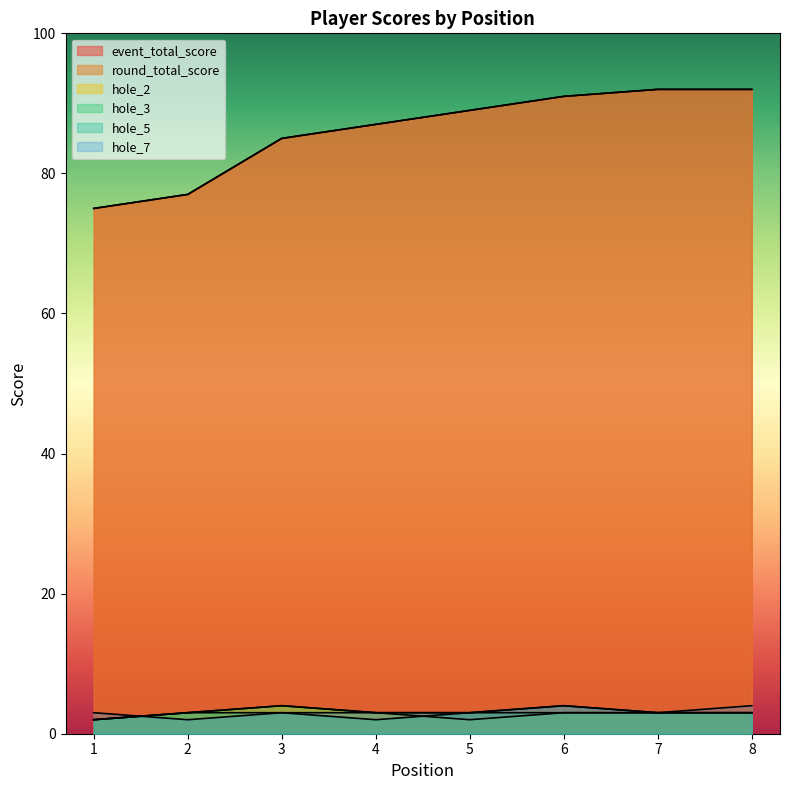

Is it true that hole_5 equals 3 at 8?

True